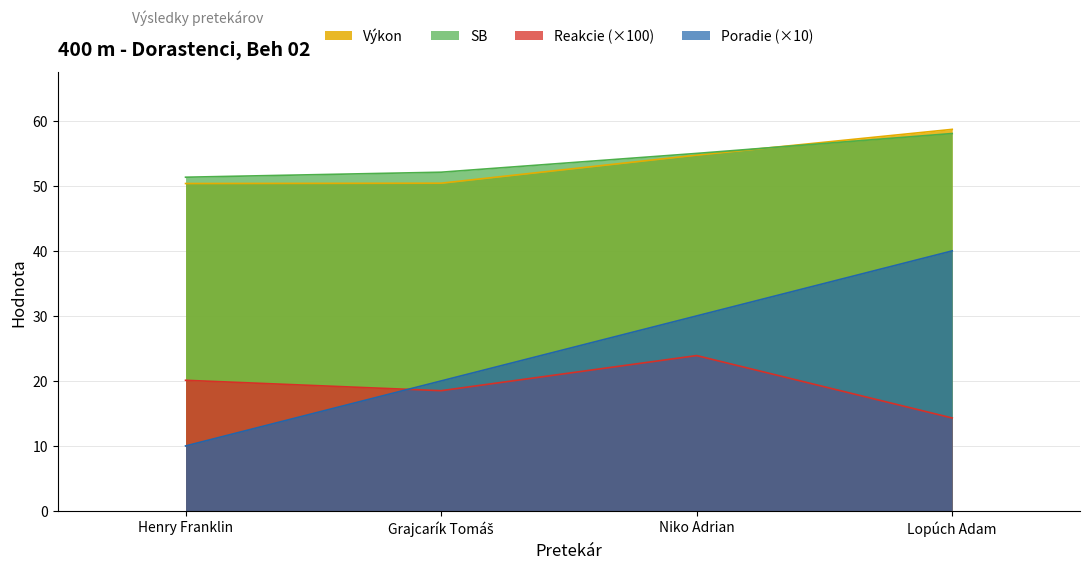

How many values in the Reakcie series are below 20?

2